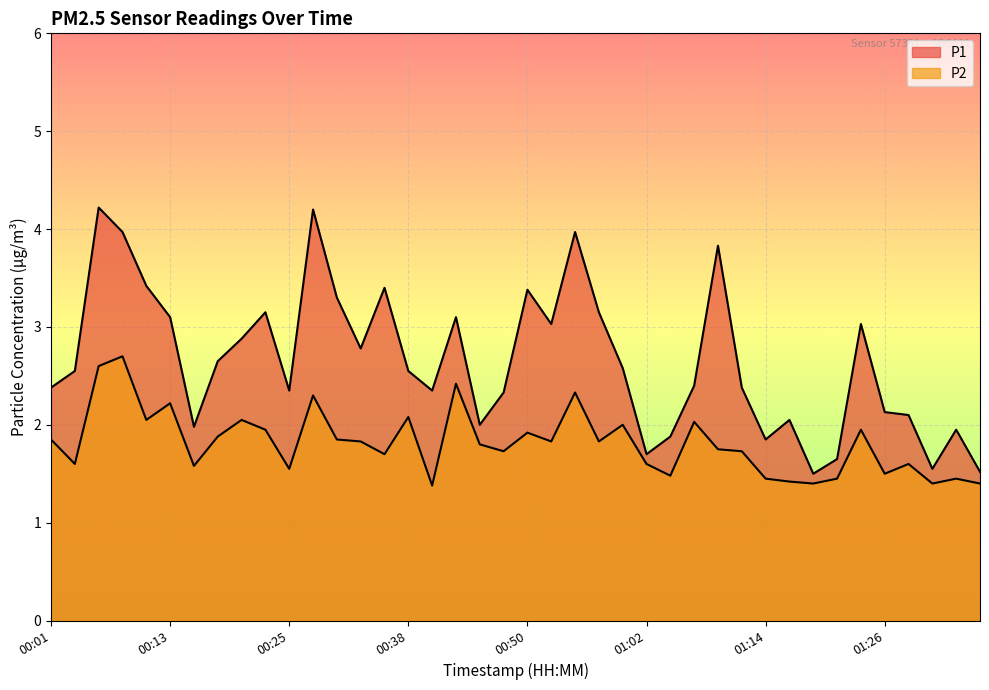

At which category is the sum across all series the highest?

00:06